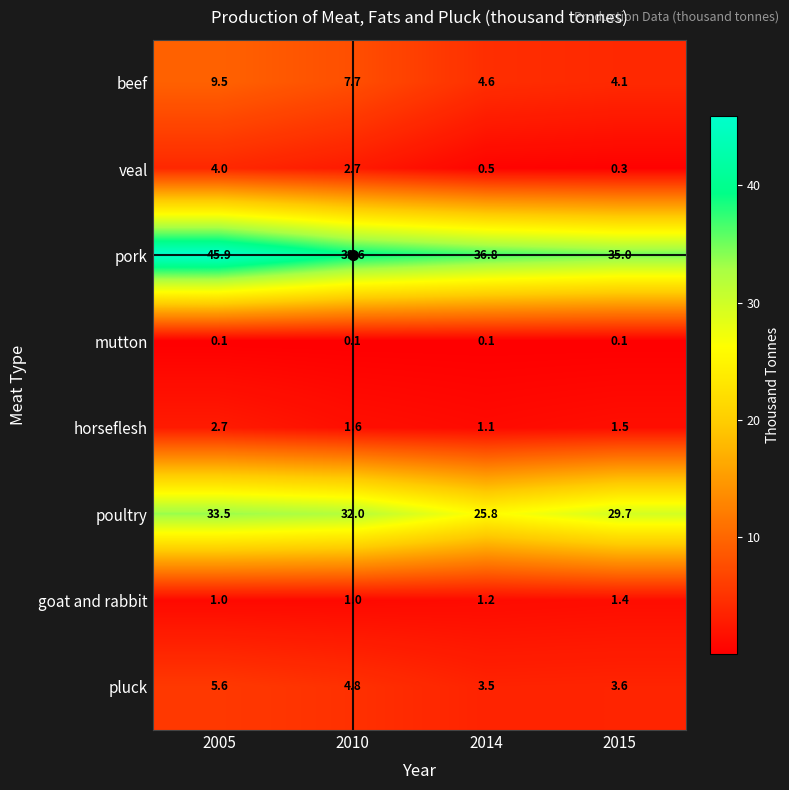

Where does the beef series first go above 7?

2005